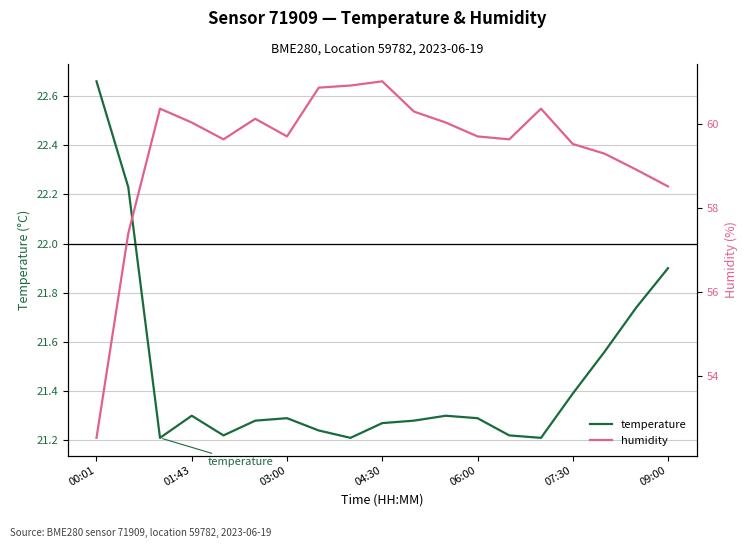

Is it true that temperature equals 8.3 at 07:30?

False